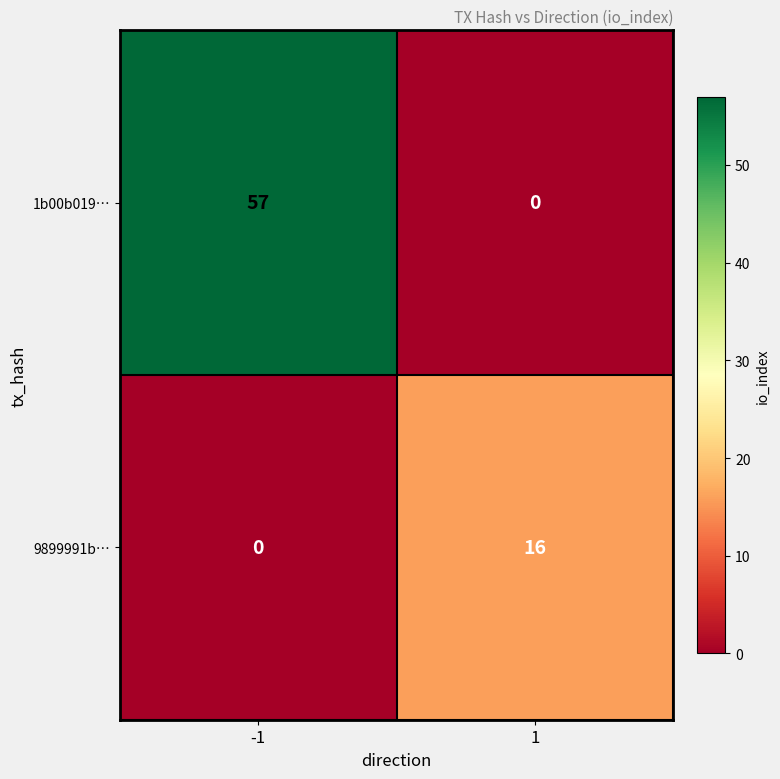

The value of 9899991b… at 1 is 16. True or false?

True